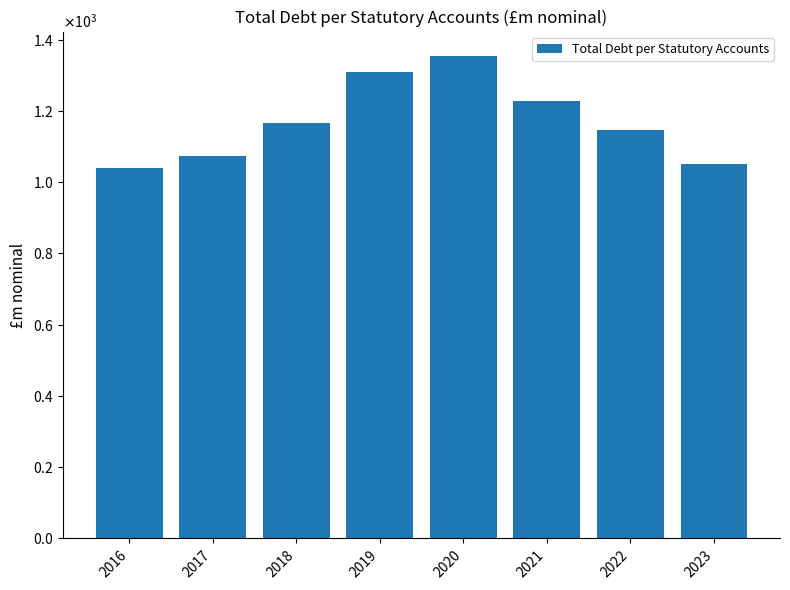

At which label does the data first exceed 1166?

2018